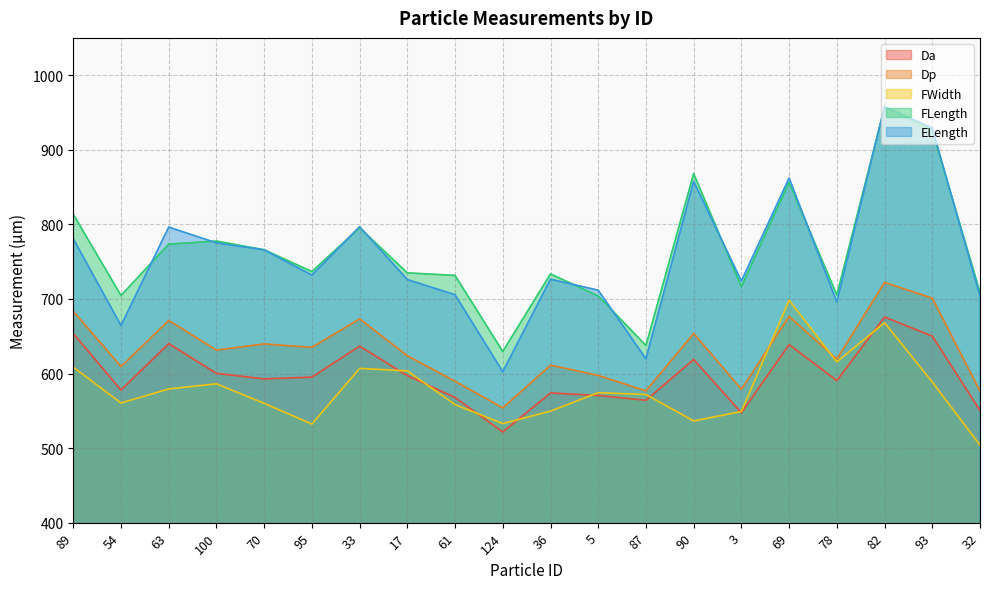

Which series has the largest total across all categories?

FLength